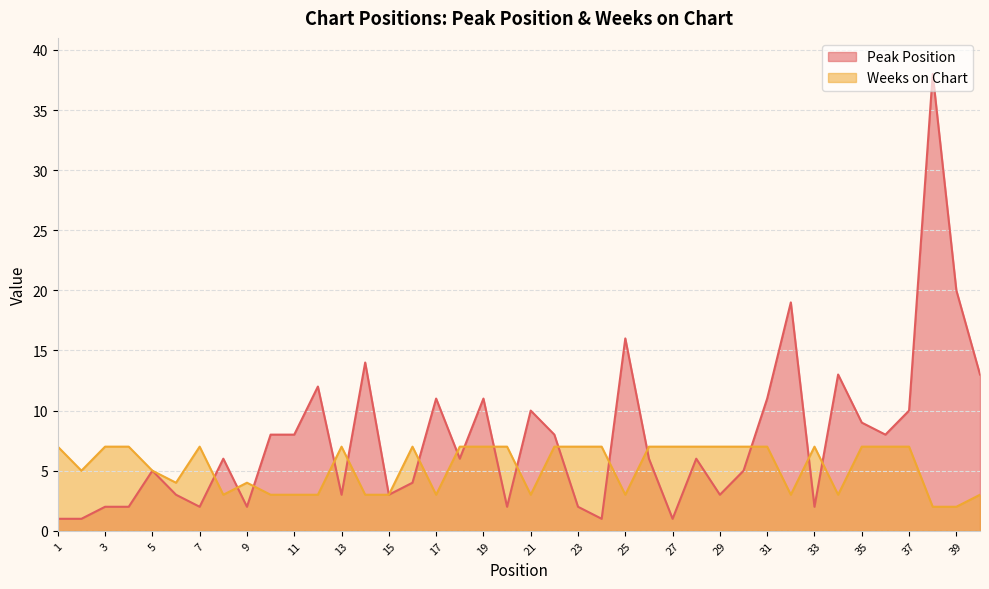

Which has a higher value, 24 or 11?

11